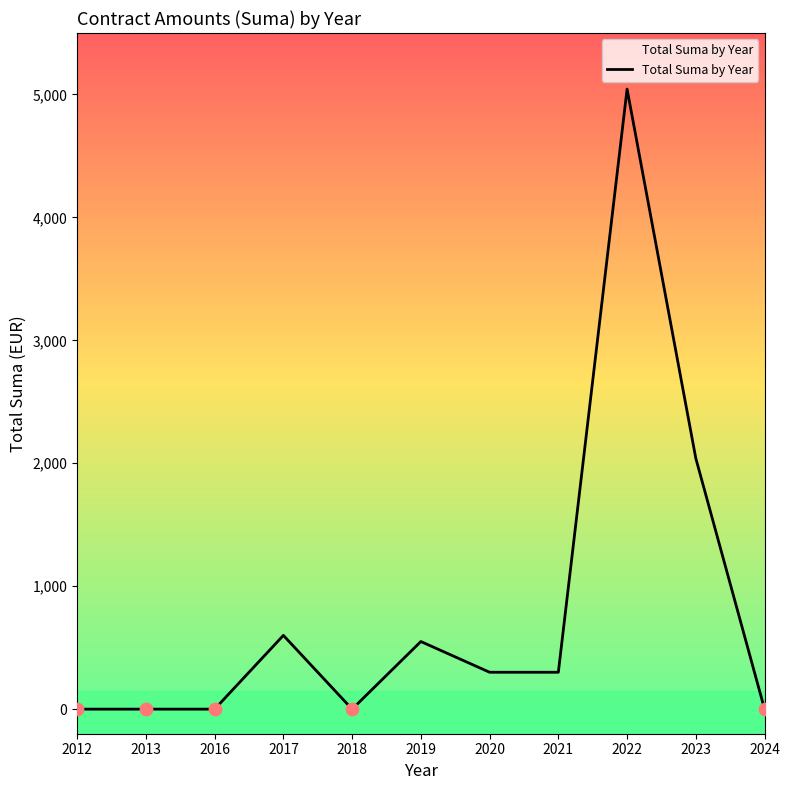

Between 2019 and 2012, which is larger?

2019